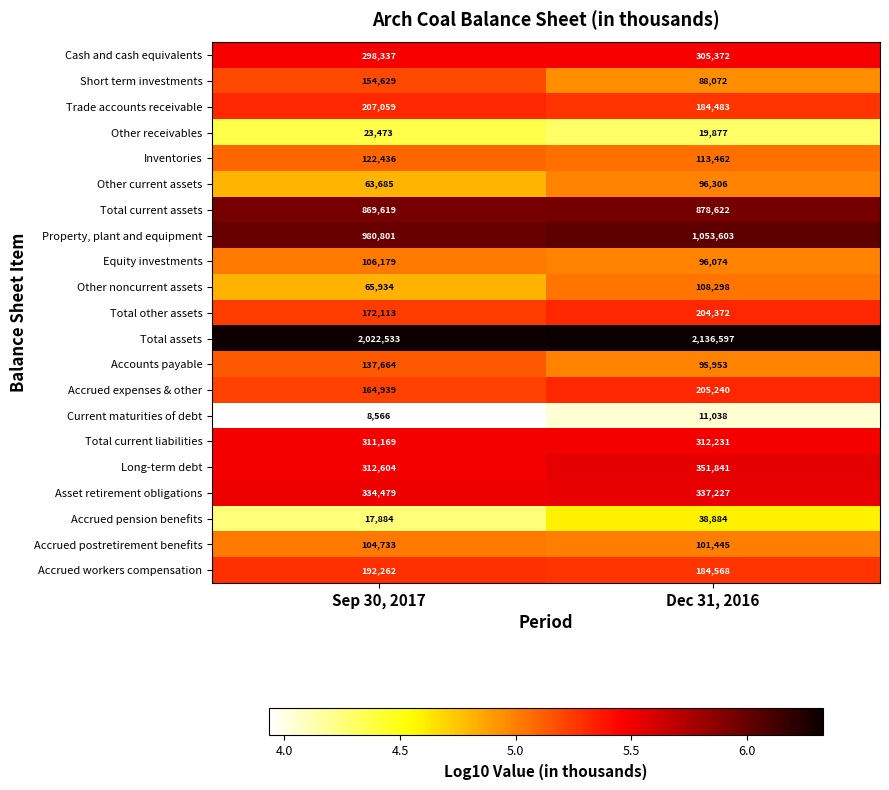

What is the spread (max minus min) of values at Sep 30, 2017?

2013967